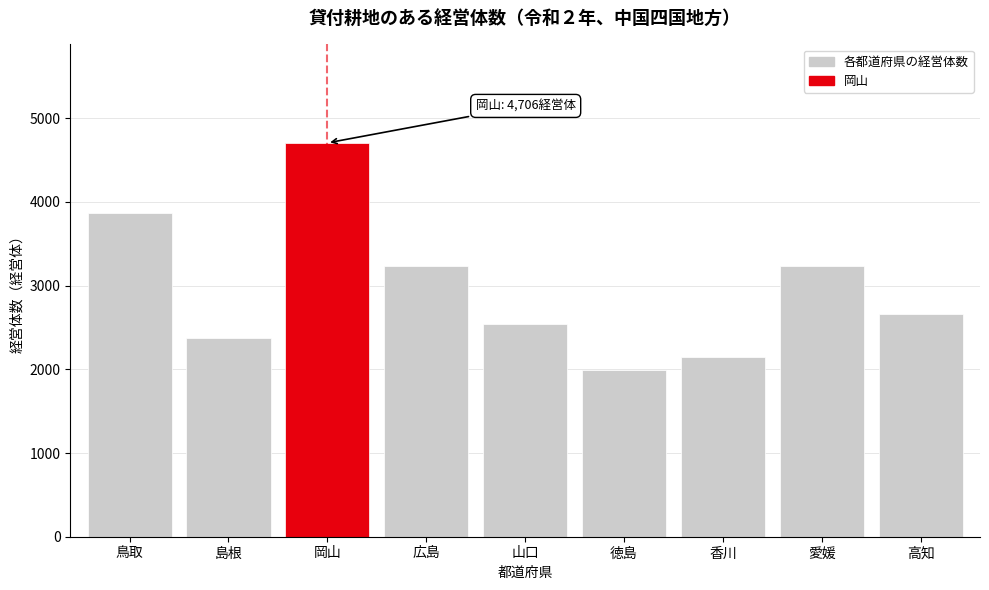

Which has a higher value, 岡山 or 鳥取?

岡山